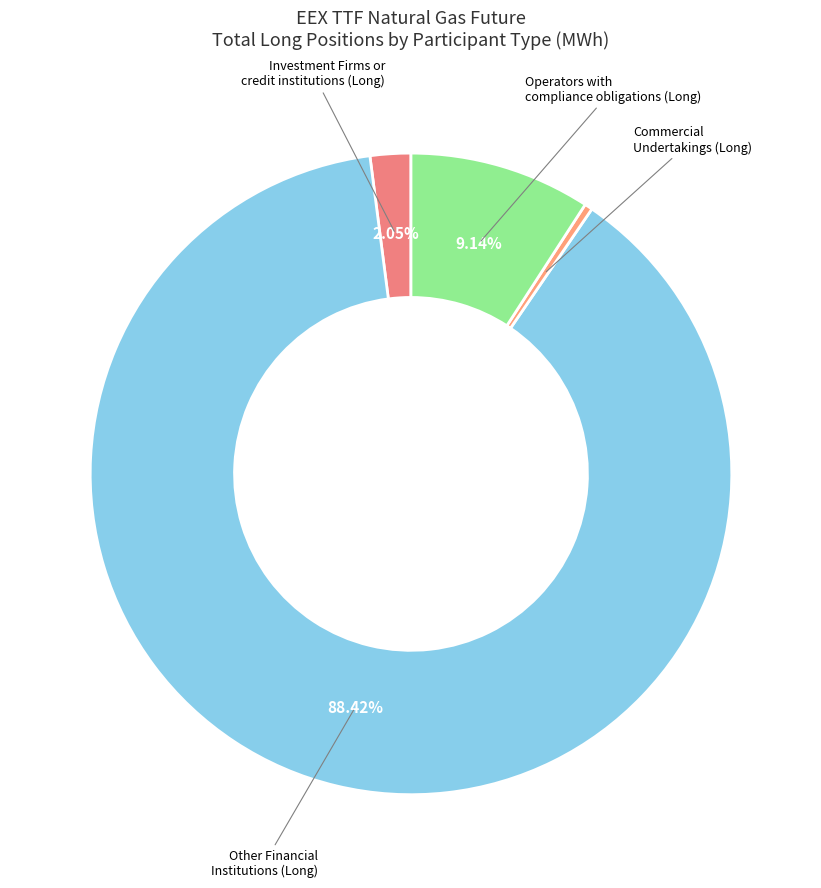

Count the number of slices in the pie.

4